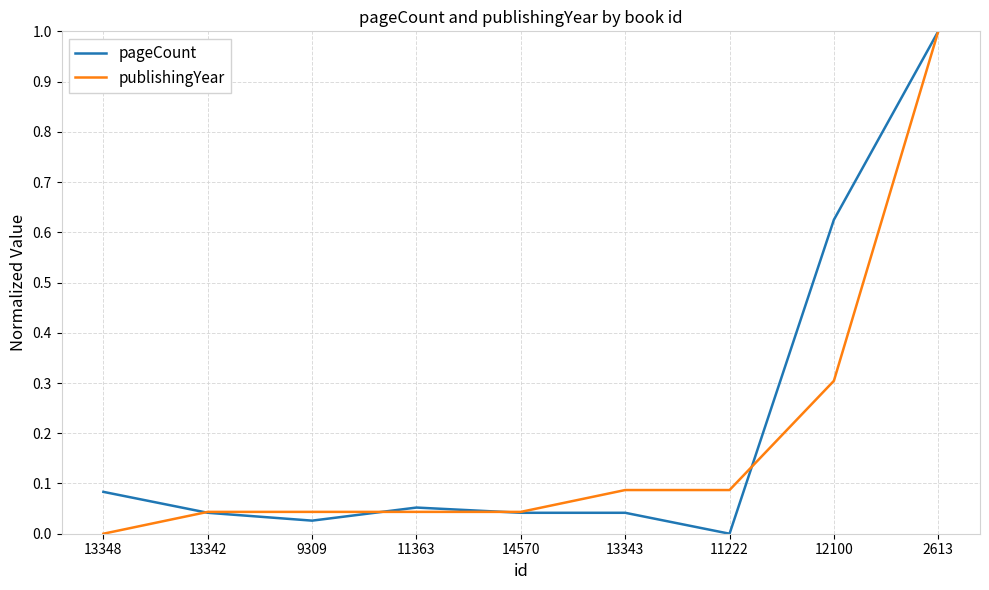

What is the total value across all series at 2613?

2.0